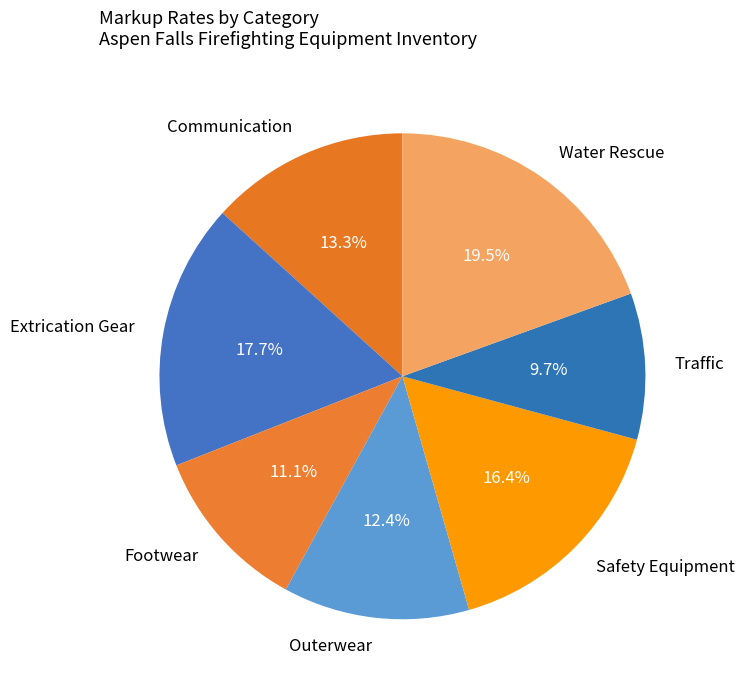

Does Traffic represent more than half of the total?

No